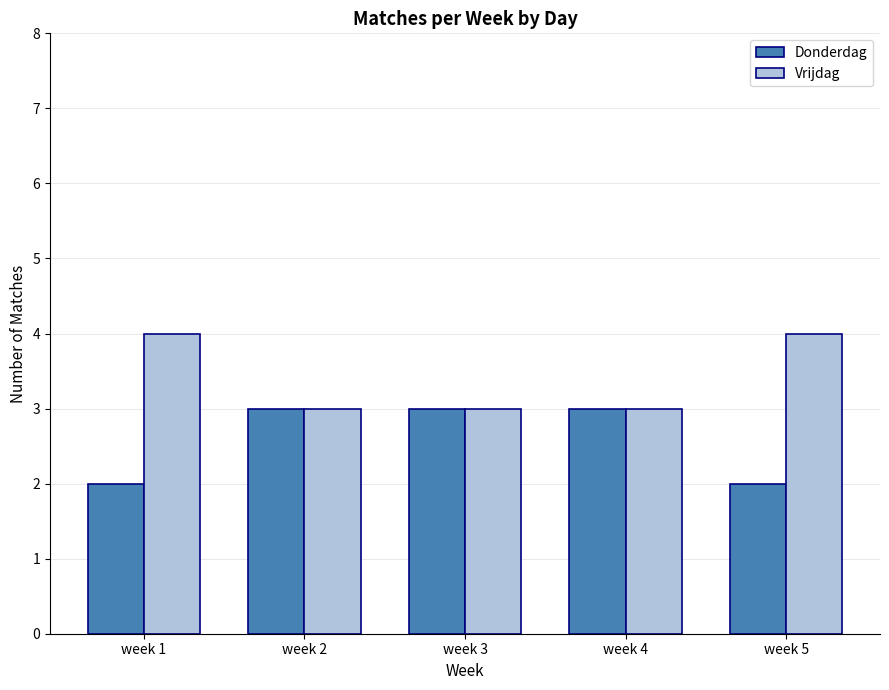

What is the difference between the Donderdag values at week 5 and week 3?

1